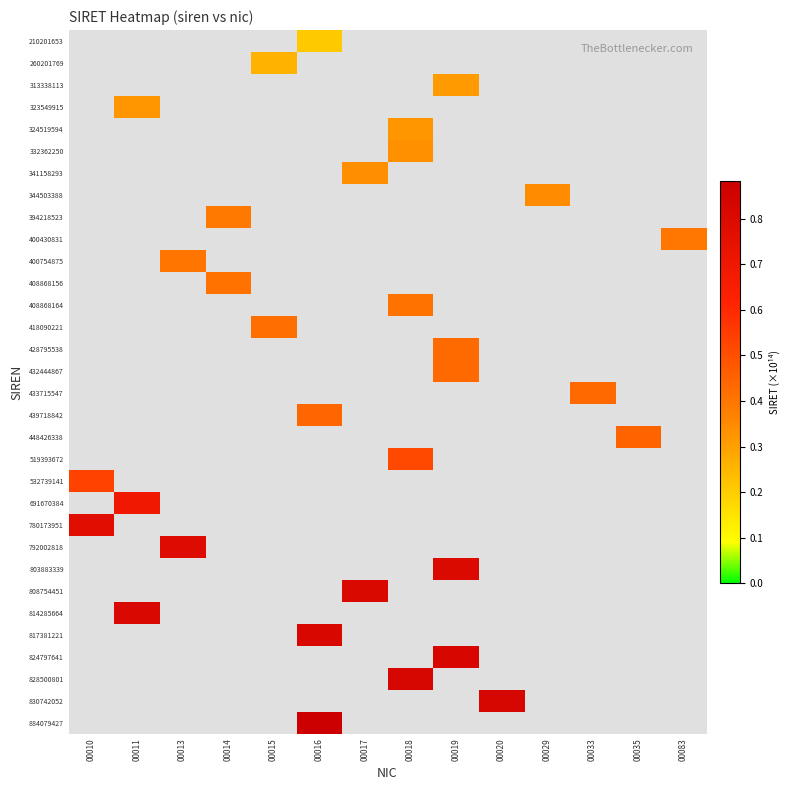

At which category does the chart reach its minimum across all series?

00016